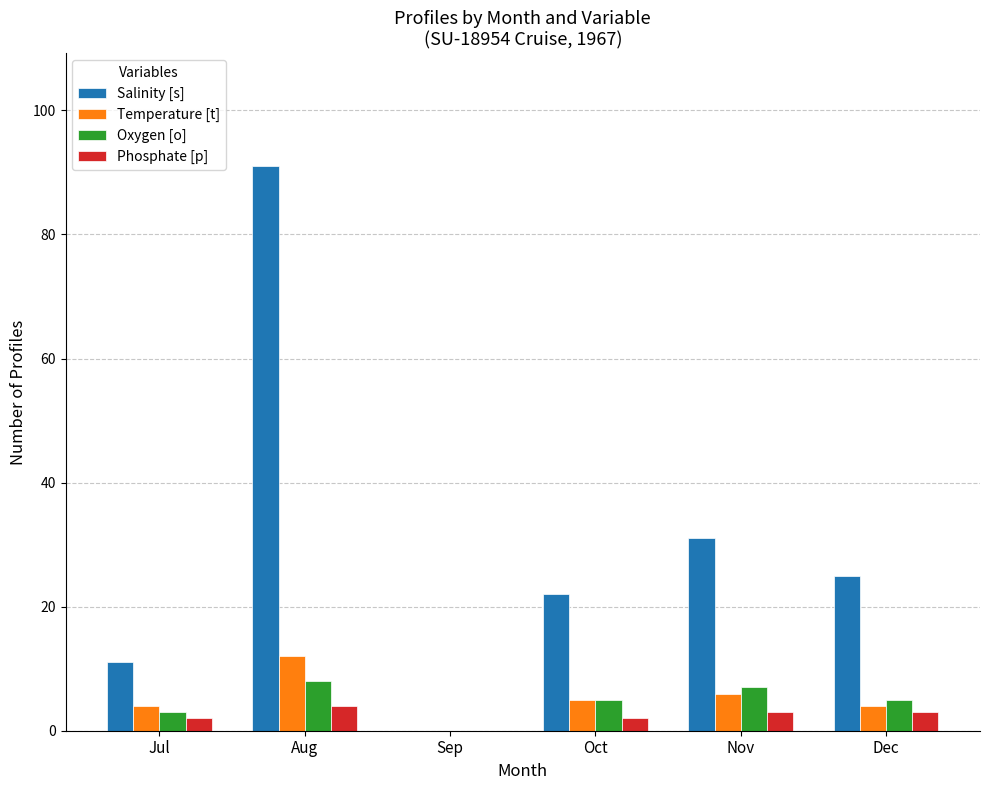

At which category does the chart reach its peak across all series?

Aug